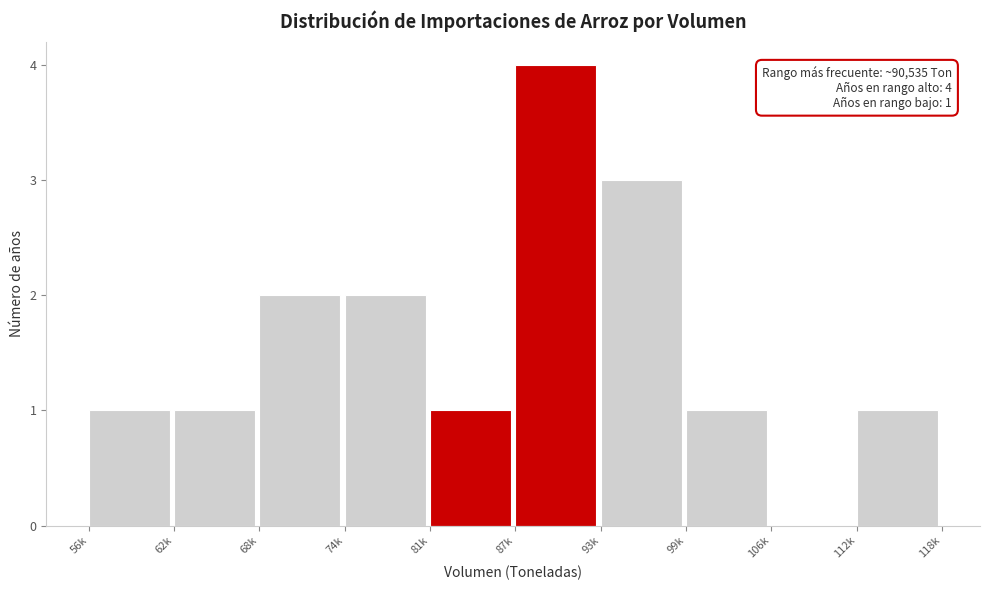

Reading left to right, list all the values displayed in this chart.

56k=1	62k=1	68k=2	74k=2	81k=1	87k=4	93k=3	99k=1	106k=0	112k=1